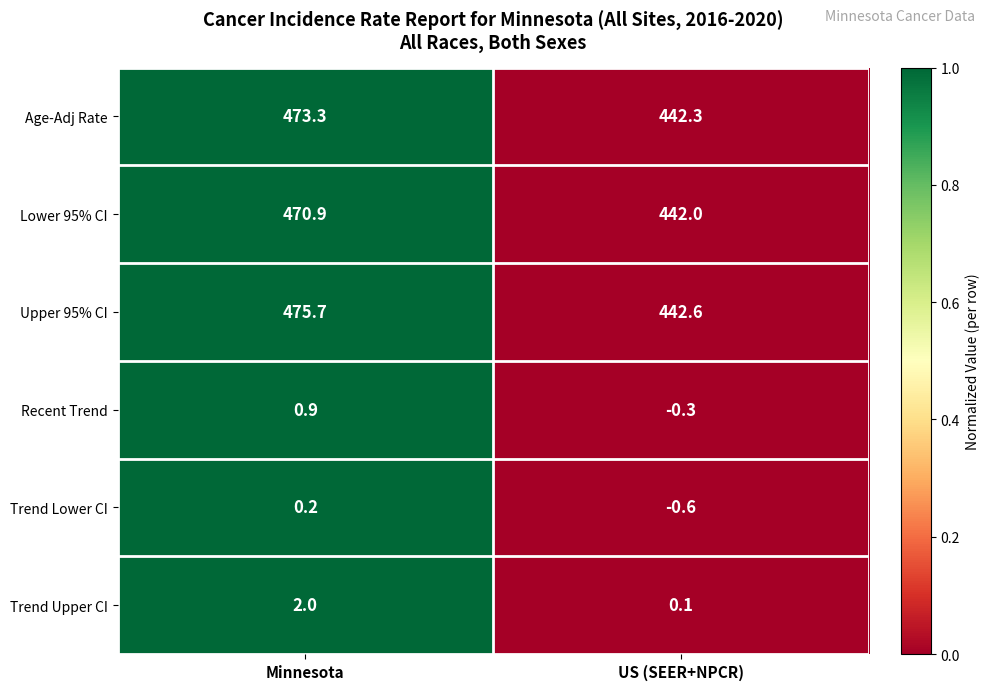

Count the number of data series in this chart.

6